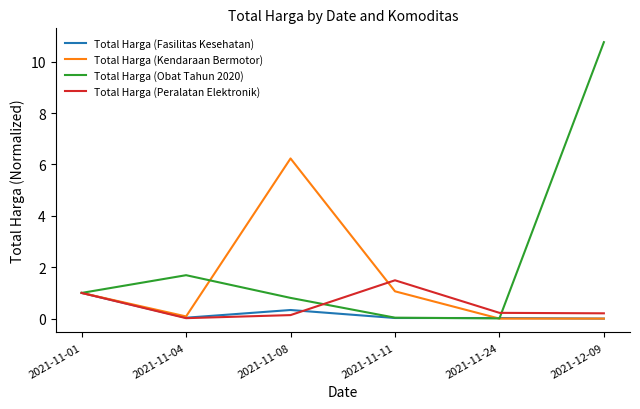

Where is the first local maximum for Total Harga (Obat Tahun 2020)?

2021-11-04